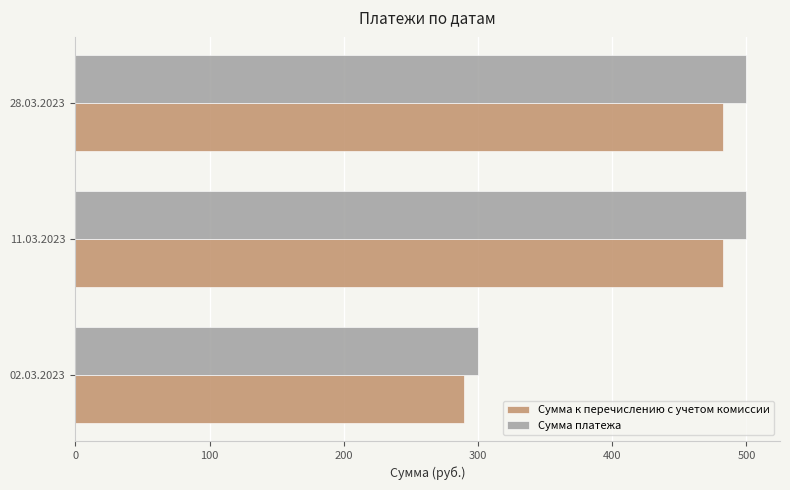

What are all the series names shown in the legend?

Сумма к перечислению с учетом комиссии, Сумма платежа